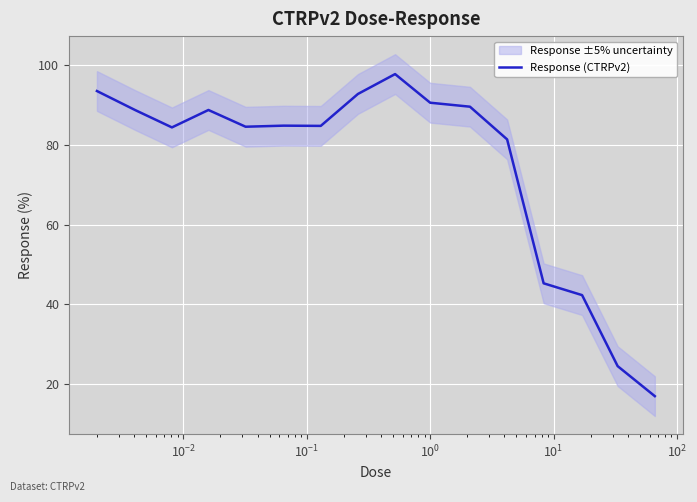

Reading left to right, what are all the values shown in this chart?

93.6	88.8	84.4	88.8	84.6	84.9	84.8	92.8	97.8	90.6	89.6	81.4	45.2	42.2	24.4	16.8